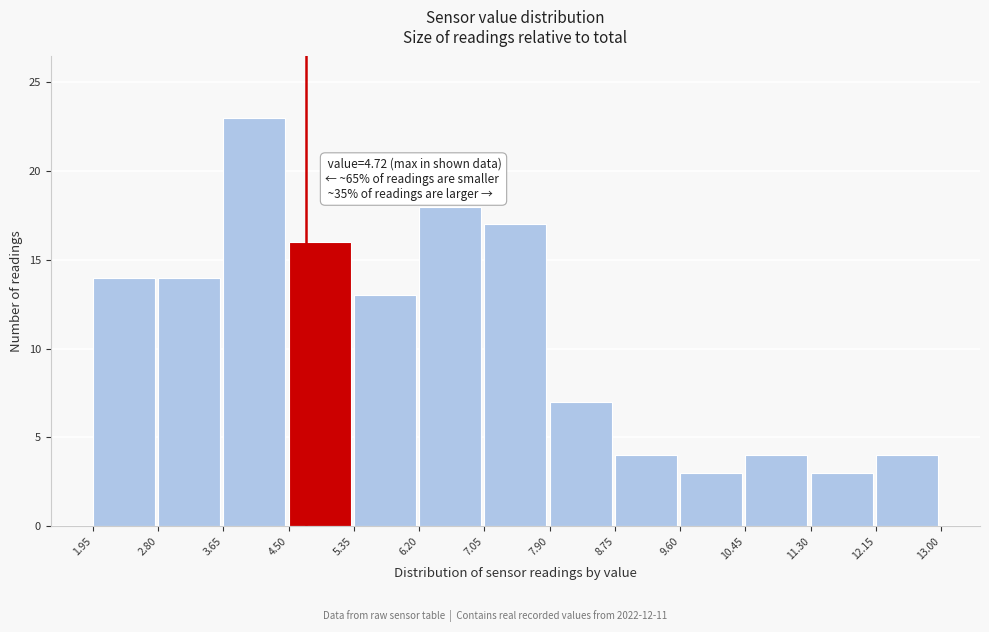

Over which range of the x-axis is the bar tallest?

3.65 to 4.50